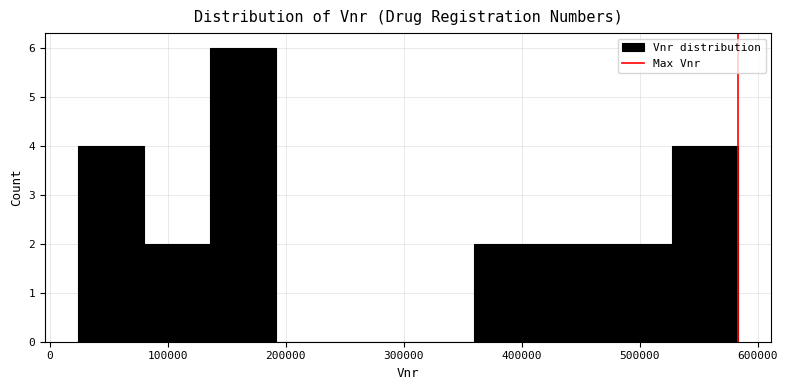

Over which range of the x-axis is the bar tallest?

140000 to 190000